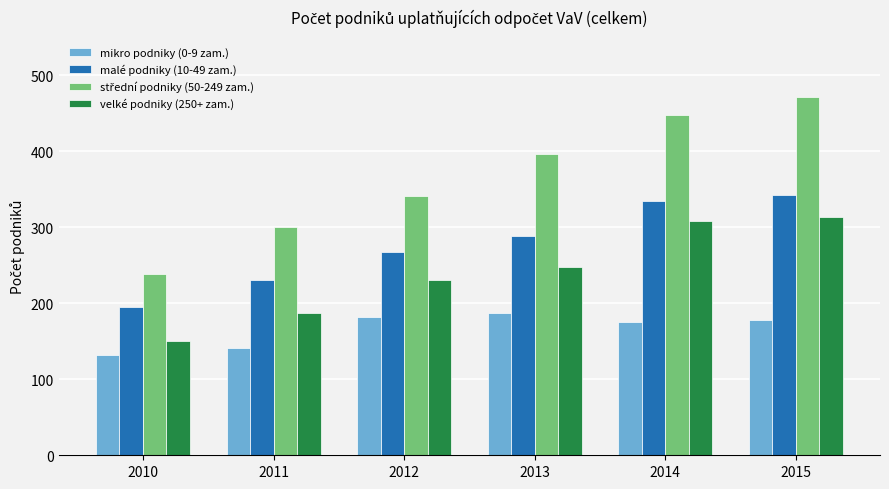

Read the malé podniky (10-49 zam.) value at 2013, to the nearest 10.

290